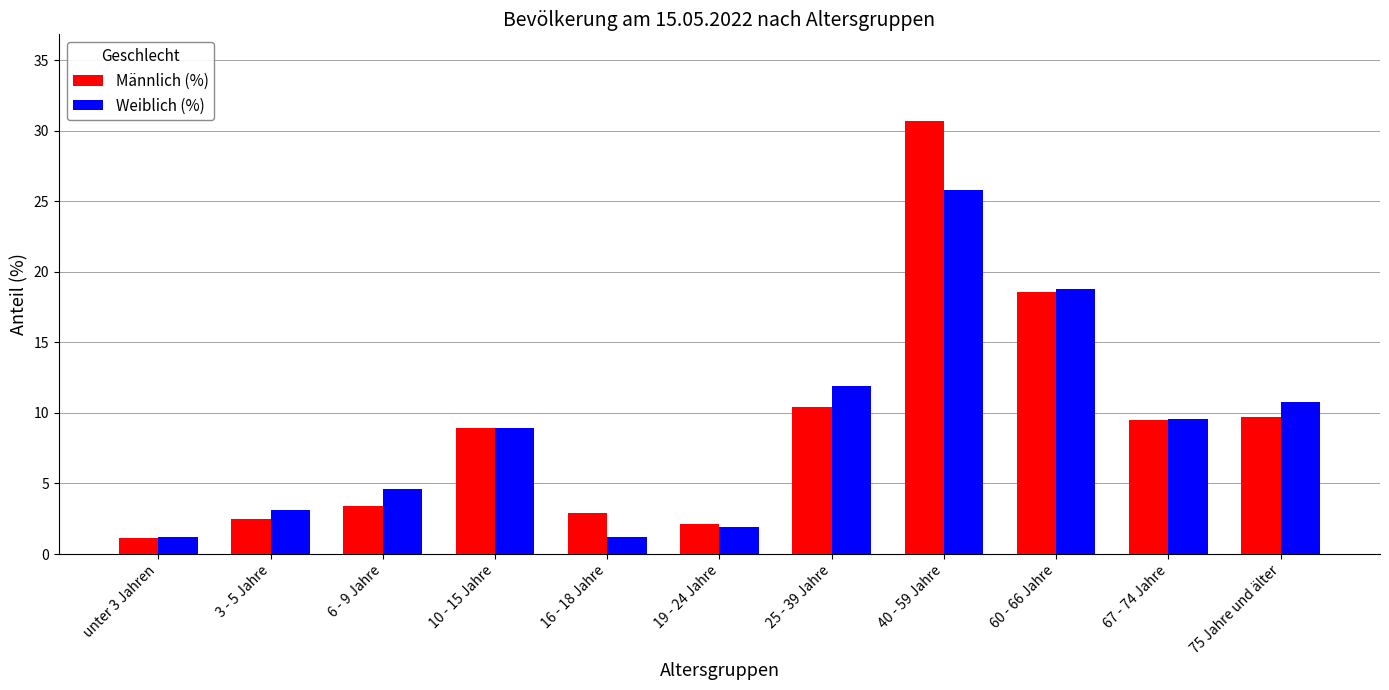

Is it true that Weiblich (%) equals 1.9 at 6 - 9 Jahre?

False